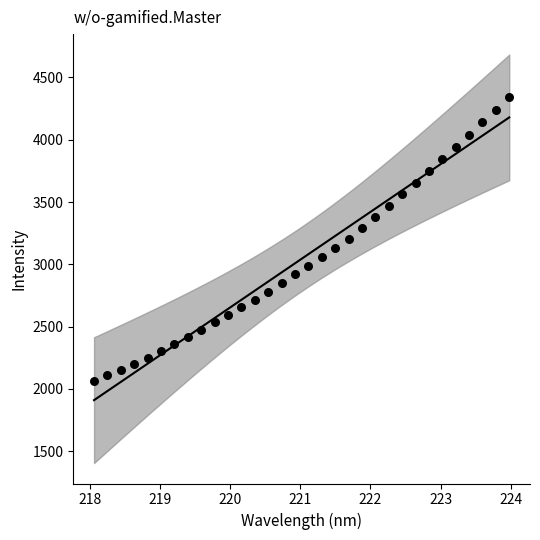

What is the range of X values (max minus min)?

5.9